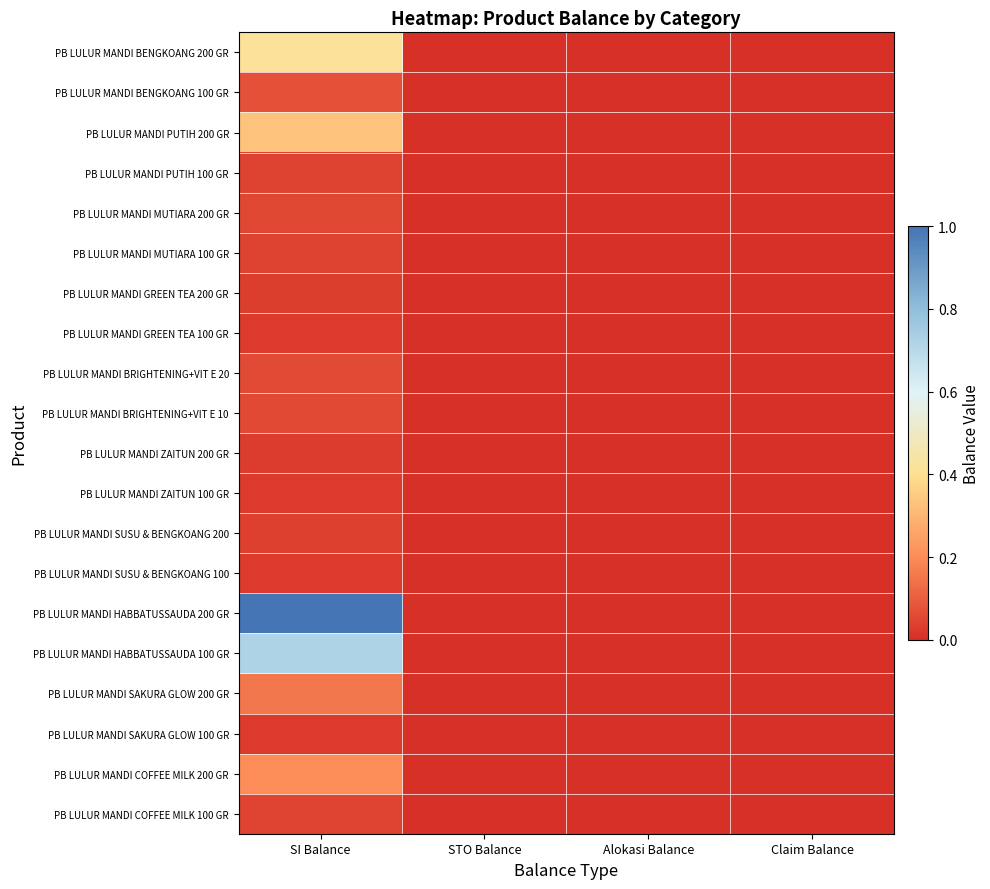

Between SI Balance and Claim Balance, which is larger?

SI Balance